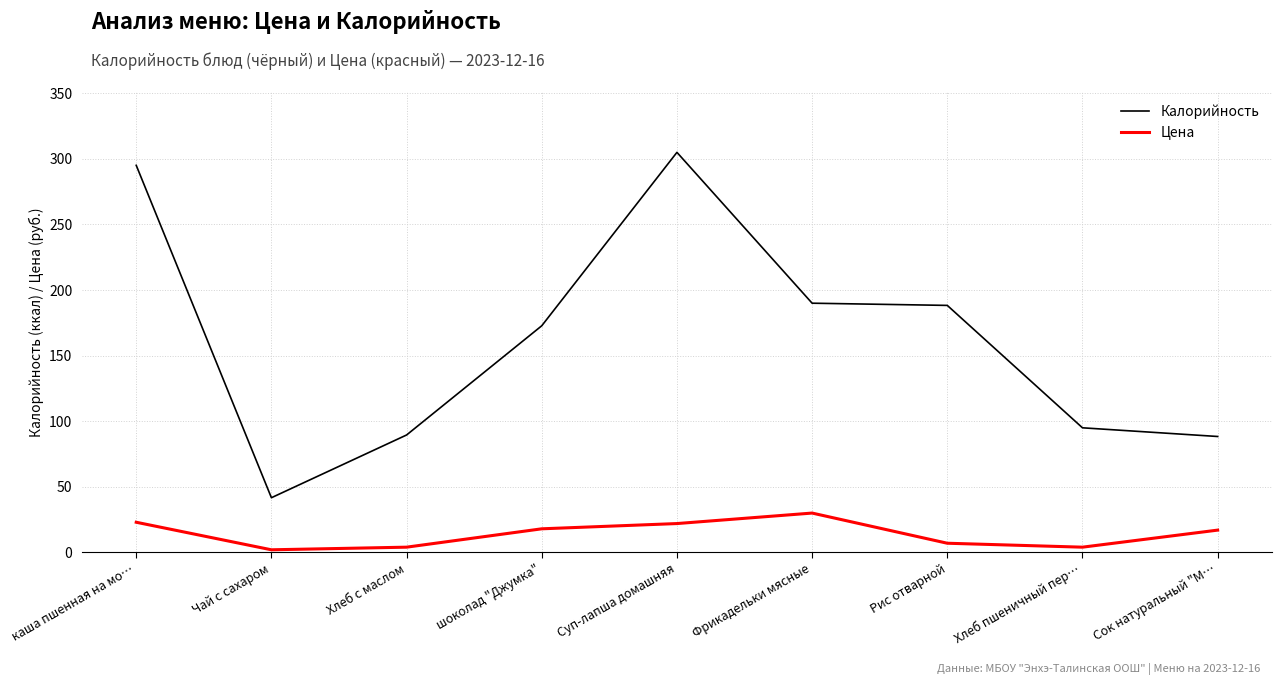

At which label is Калорийность closest to 173?

шоколад "Джумка"